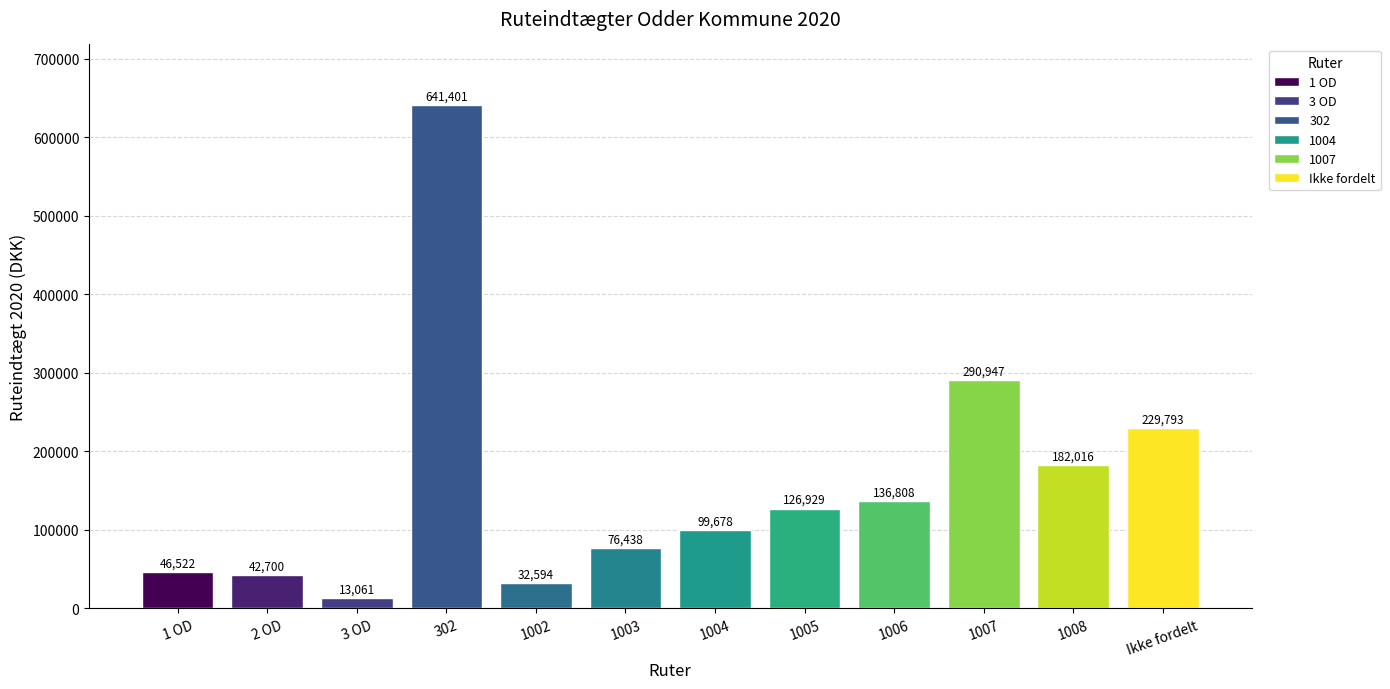

Which label corresponds to the largest value in the chart?

302